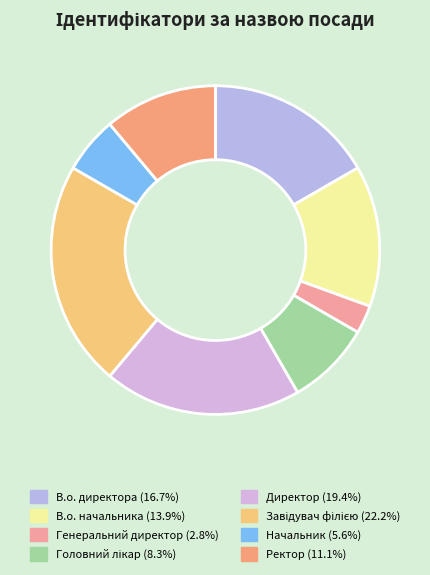

Rank the categories by value from highest to lowest.

Завідувач філією, Директор, В.о. директора, В.о. начальника, Ректор, Головний лікар, Начальник, Генеральний директор